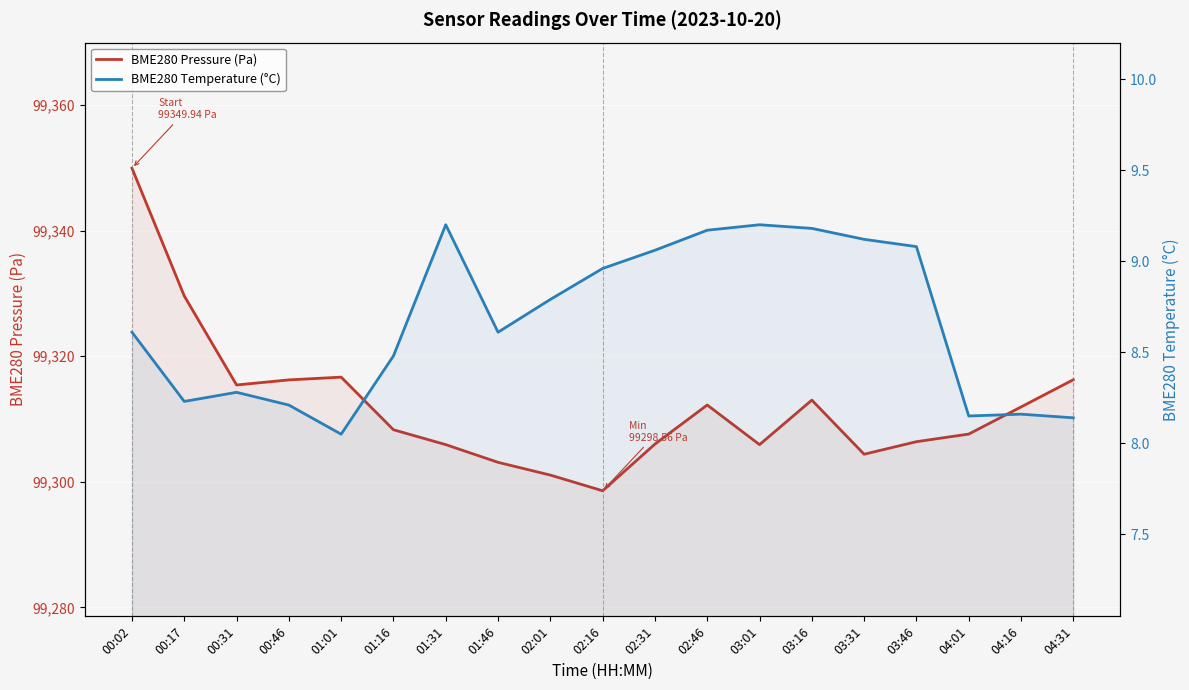

What is the label of the 16th point from the left?

03:46